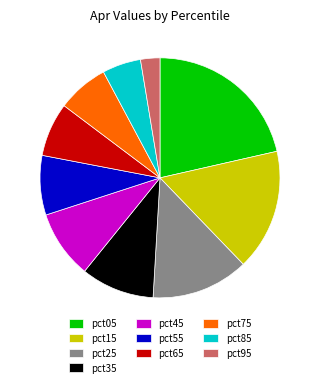

True or false: pct35 accounts for 21% of the total.

False